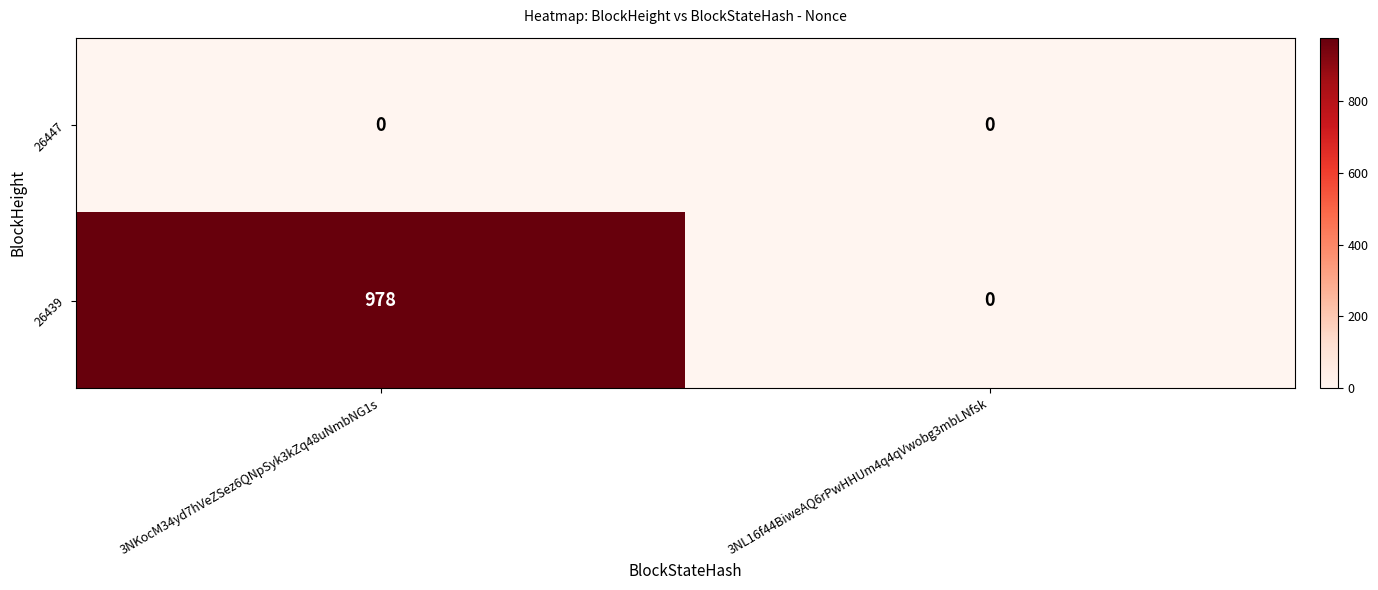

Reading left to right, list all the values displayed in this chart.

26447: 3NKocM34yd7hVeZSez6QNpSyk3kZq48uNmbNG1s=0	3NL16f44BiweAQ6rPwHHUm4q4qVwobg3mbLNfsk=0
26439: 3NKocM34yd7hVeZSez6QNpSyk3kZq48uNmbNG1s=978	3NL16f44BiweAQ6rPwHHUm4q4qVwobg3mbLNfsk=0